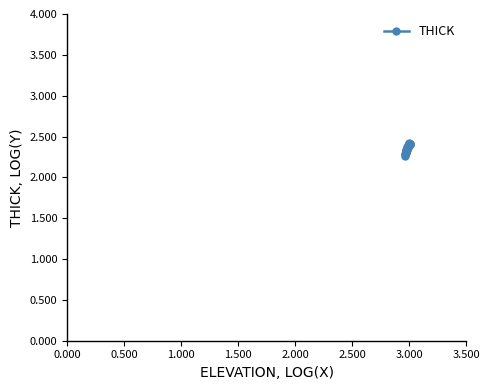

True or false: the data has more than 0 interior local peaks.

True